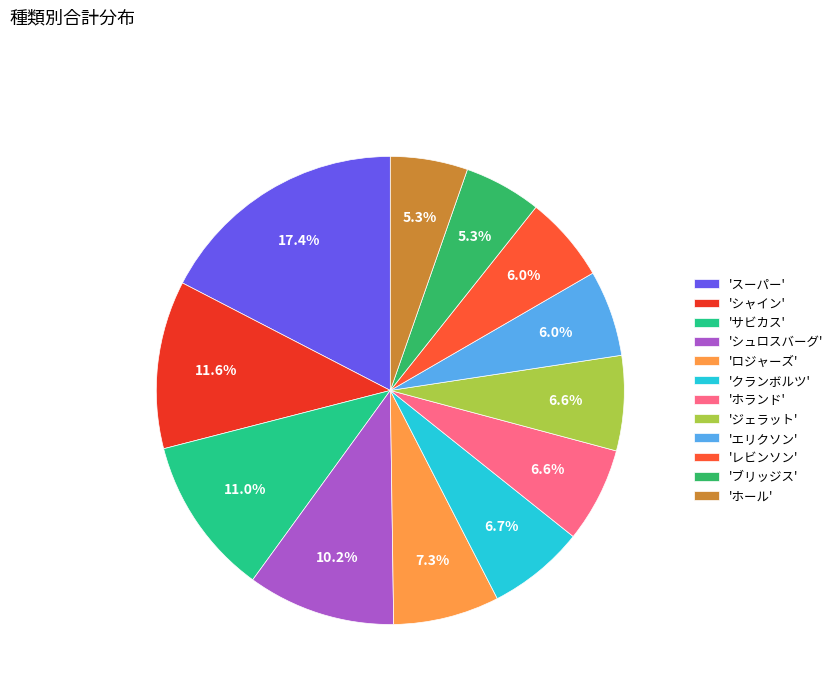

What is the largest slice in the pie chart?

'スーパー'